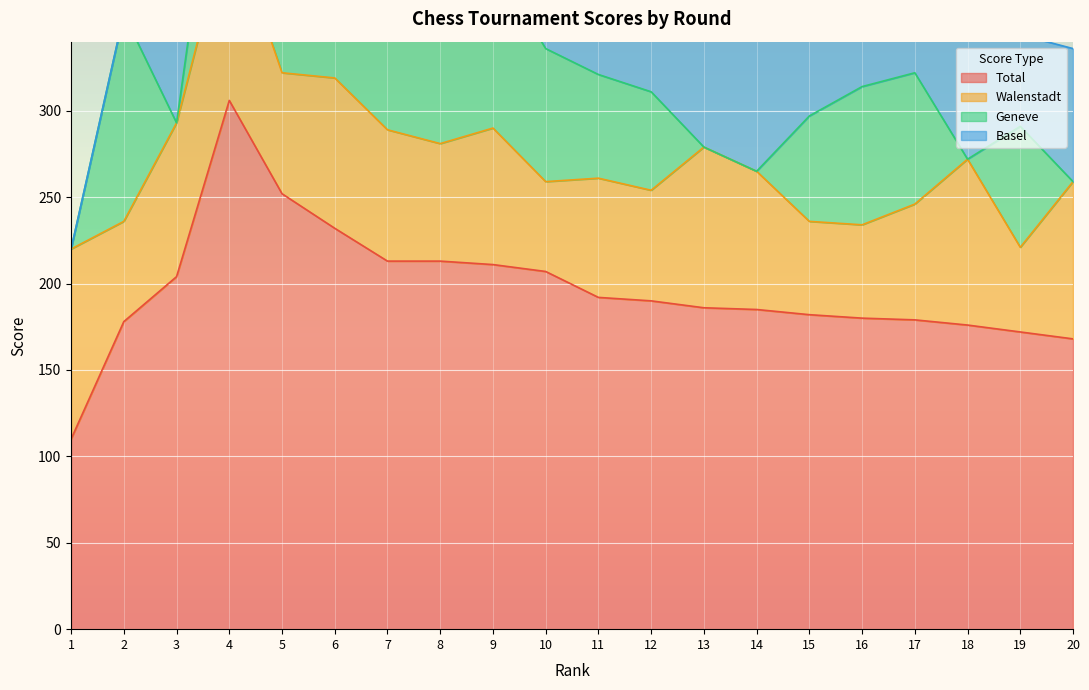

Which series has the largest range (max minus min)?

Total